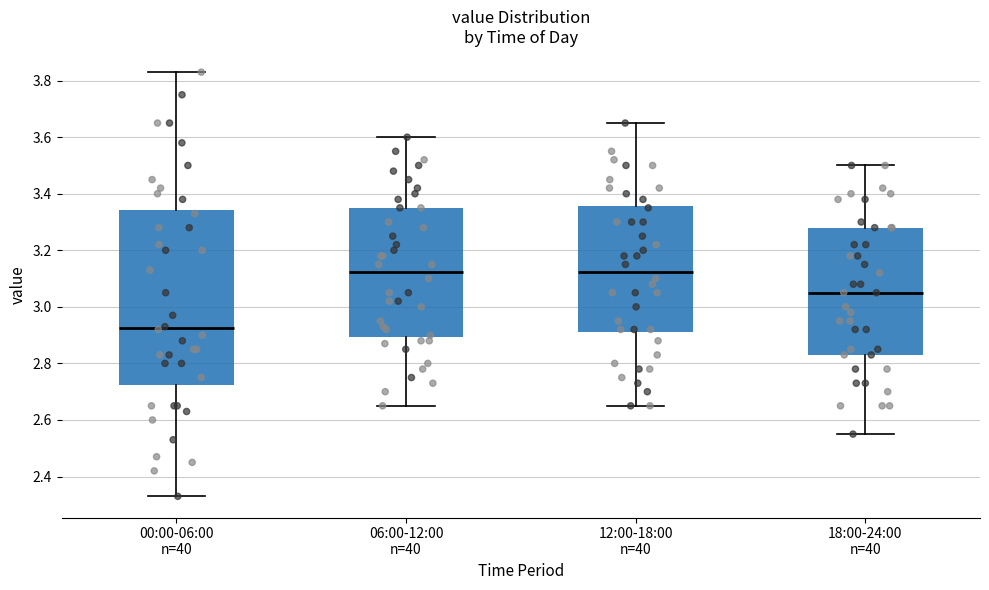

Reading left to right, read every box against the y-axis: the position of its median line, the range the box covers, and the ends of its whiskers. The values are not printed on the chart, so give them approximately, as read against the axis.

00:00-06:00 n=40: median 2.92, box 2.72 to 3.34, whiskers 2.34 to 3.84
06:00-12:00 n=40: median 3.12, box 2.90 to 3.36, whiskers 2.66 to 3.60
12:00-18:00 n=40: median 3.12, box 2.92 to 3.36, whiskers 2.66 to 3.66
18:00-24:00 n=40: median 3.06, box 2.84 to 3.28, whiskers 2.56 to 3.50